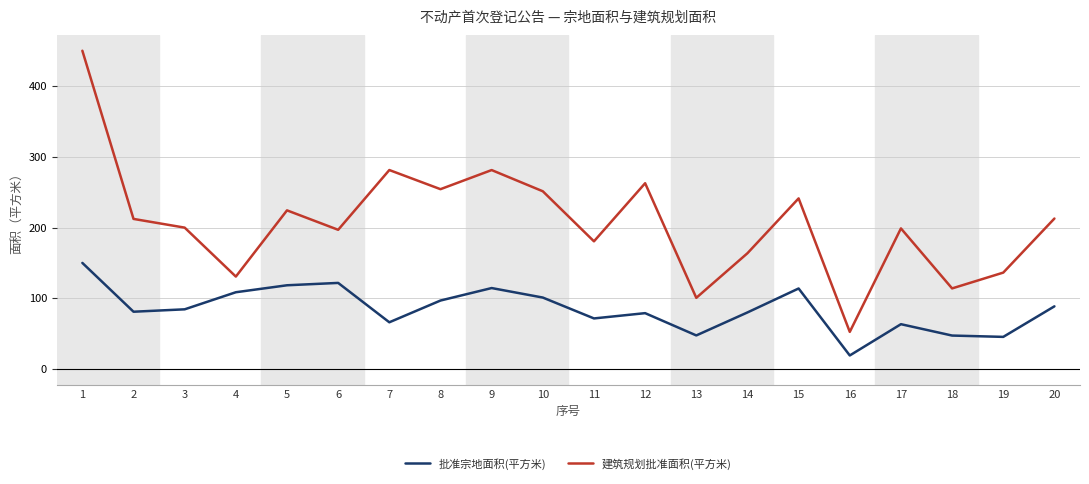

True or false: 批准宗地面积(平方米) has a value of 136.2 at 3.

False